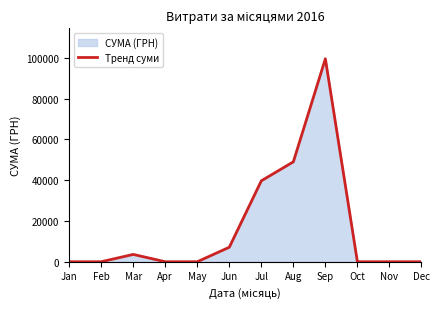

How many interior local peaks (higher than both neighbors) does the data have?

2